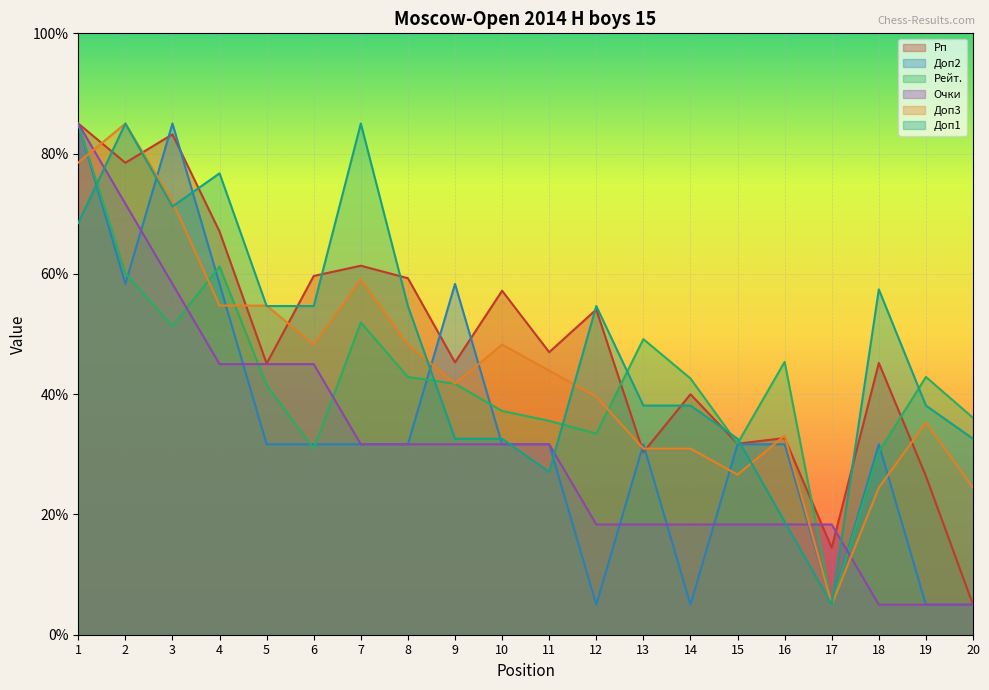

What are all the series names shown in the legend?

Рп, Доп2, Рейт., Очки, Доп3, Доп1